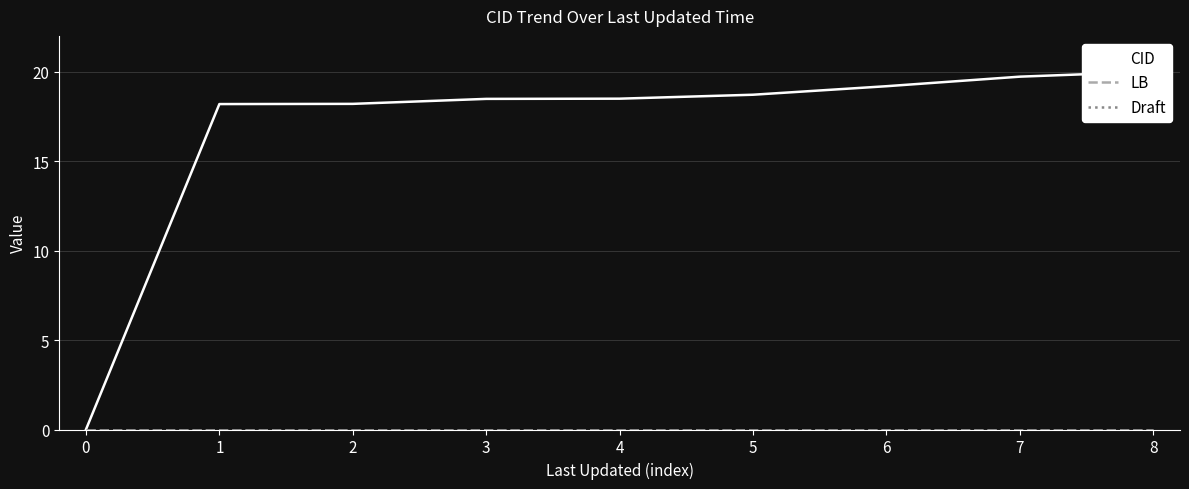

Between 1 and 7, which is larger?

7